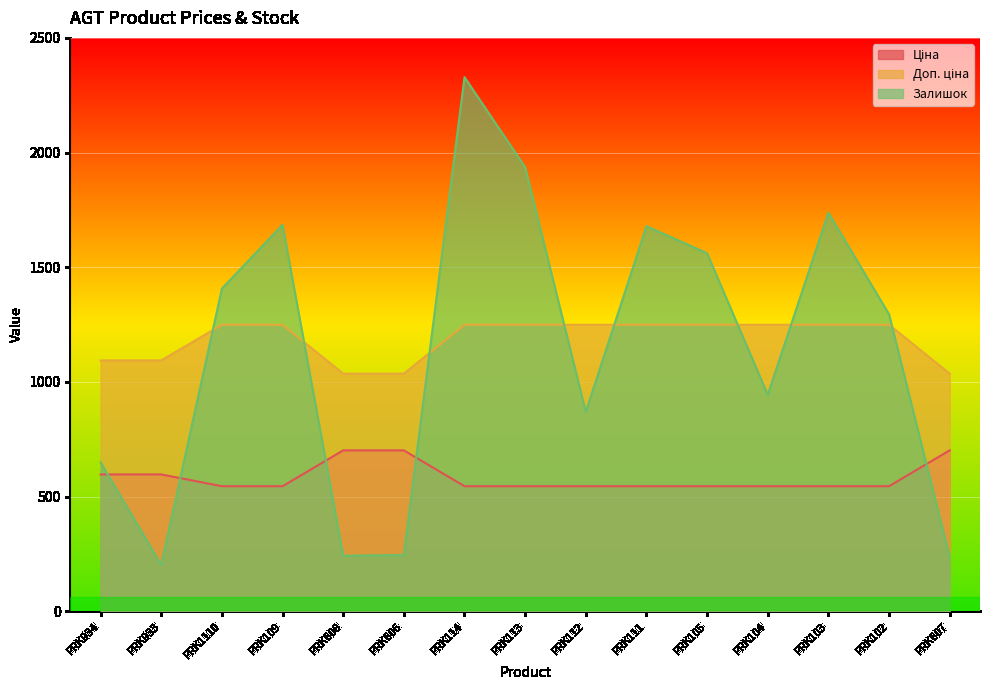

Rank the categories by Залишок value from highest to lowest.

PRK114, PRK113, PRK103, PRK109, PRK111, PRK105, PRK1110, PRK102, PRK104, PRK112, PRK934, PRK606, PRK608, PRK607, PRK933